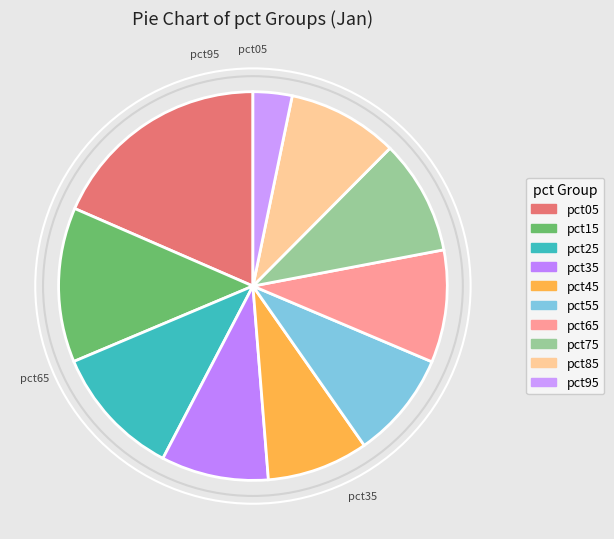

Which slice is the smallest?

pct95